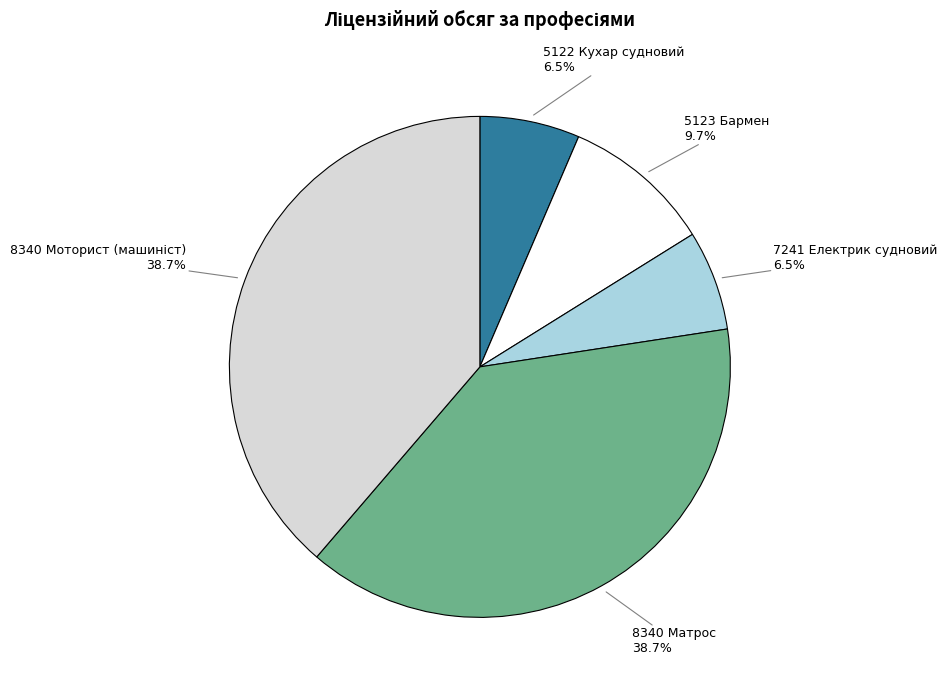

Does any single category account for the majority?

No